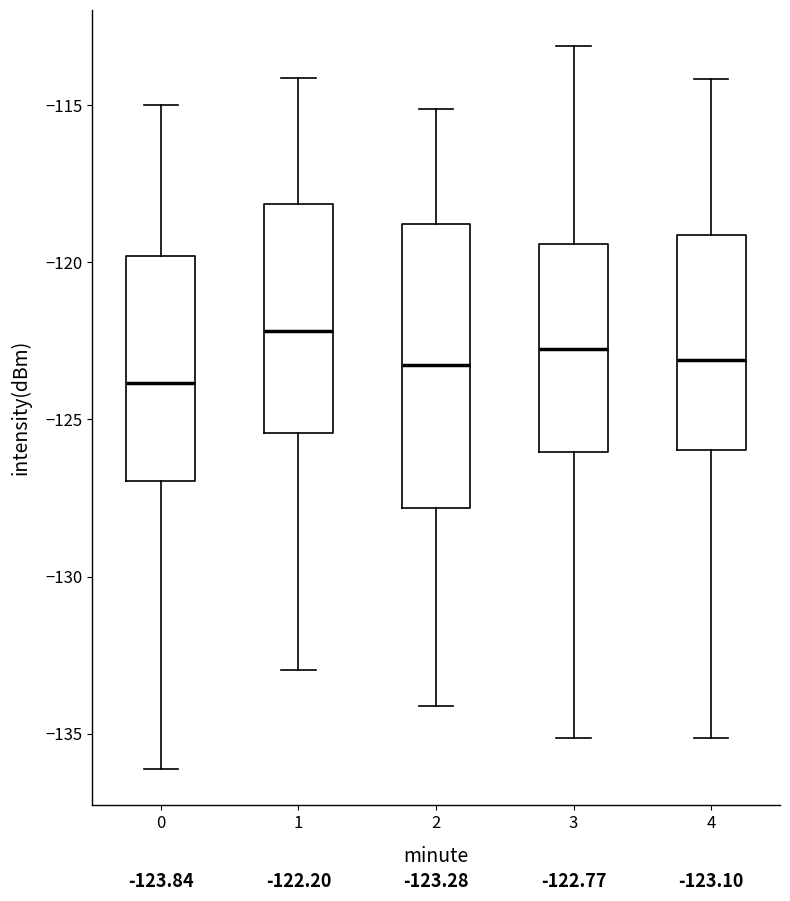

Which box has the highest median line?

1